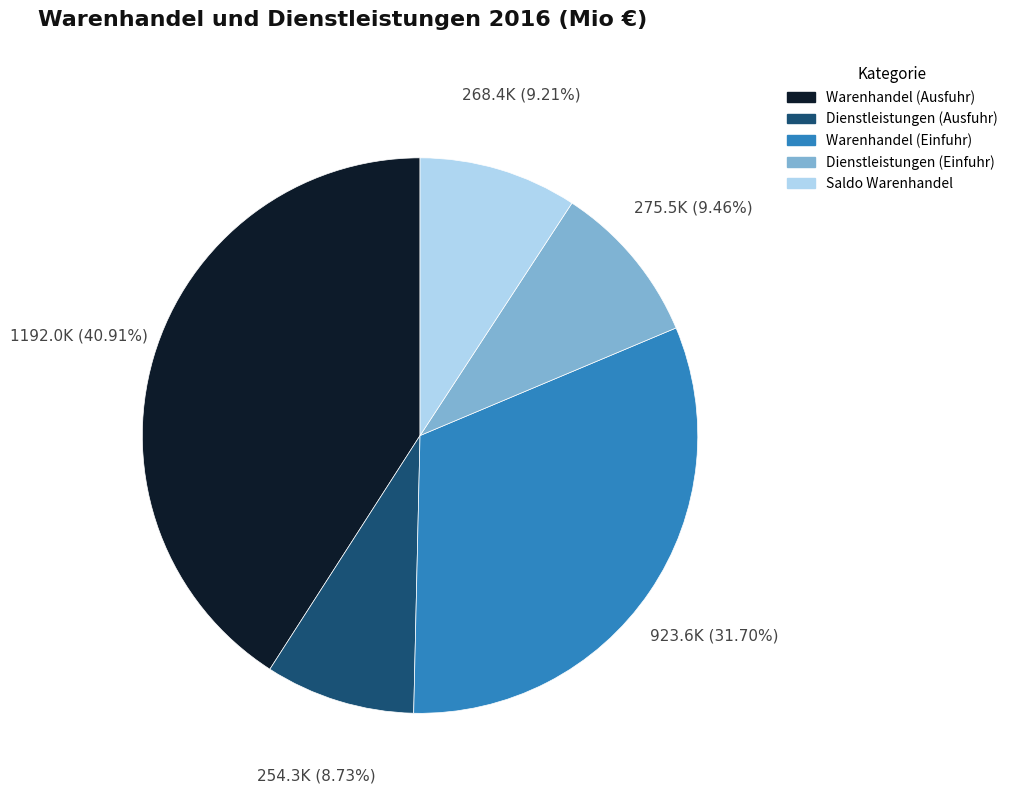

Which has a higher value, Dienstleistungen (Ausfuhr) or Warenhandel (Einfuhr)?

Warenhandel (Einfuhr)